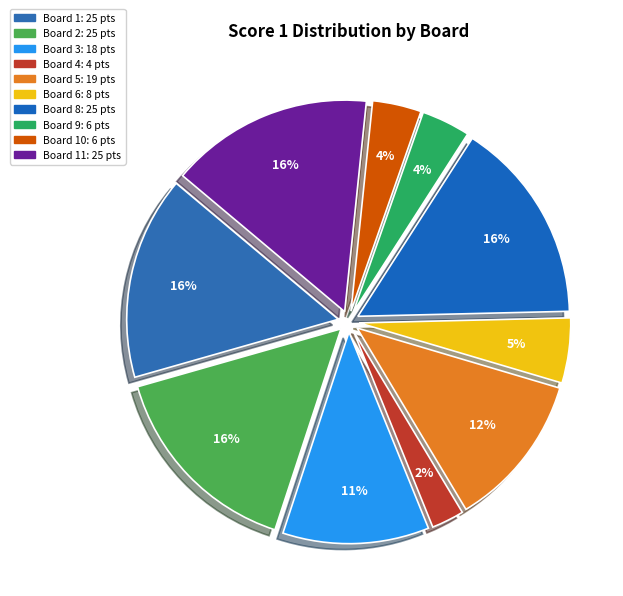

How many slices are in this pie chart?

10